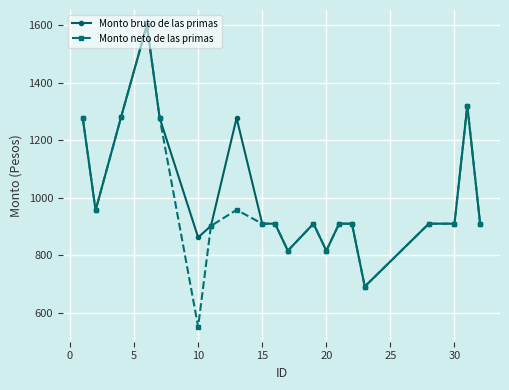

At how many categories does at least one series exceed 1162?

6